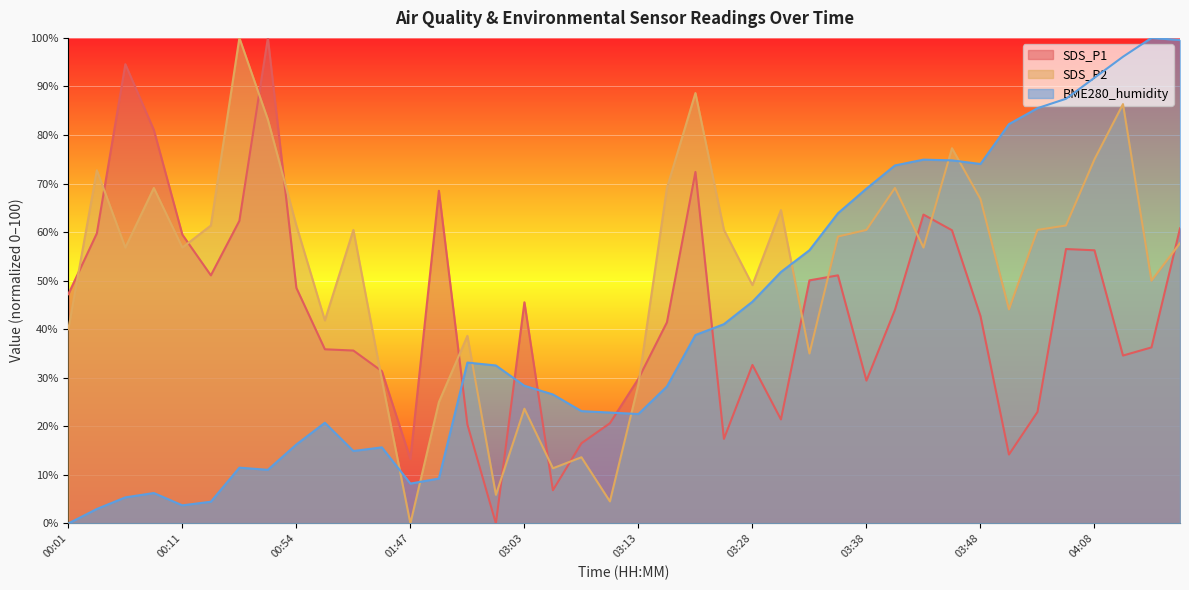

List the series in order of their overall mean, highest first.

SDS_P2, SDS_P1, BME280_humidity